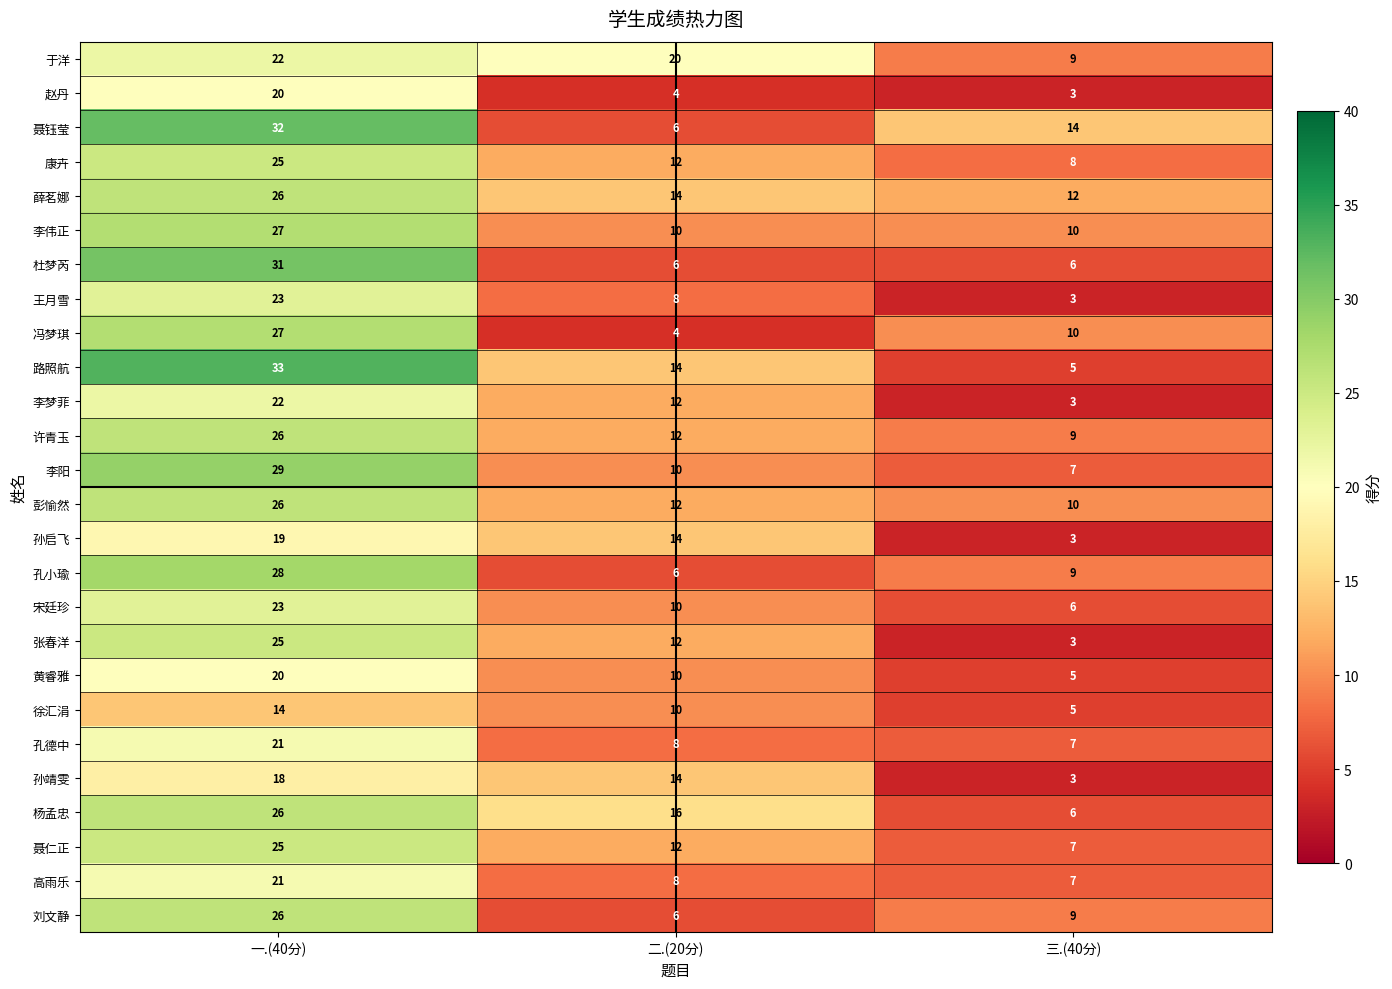

What is the total value across all series at 一.(40分)?

635